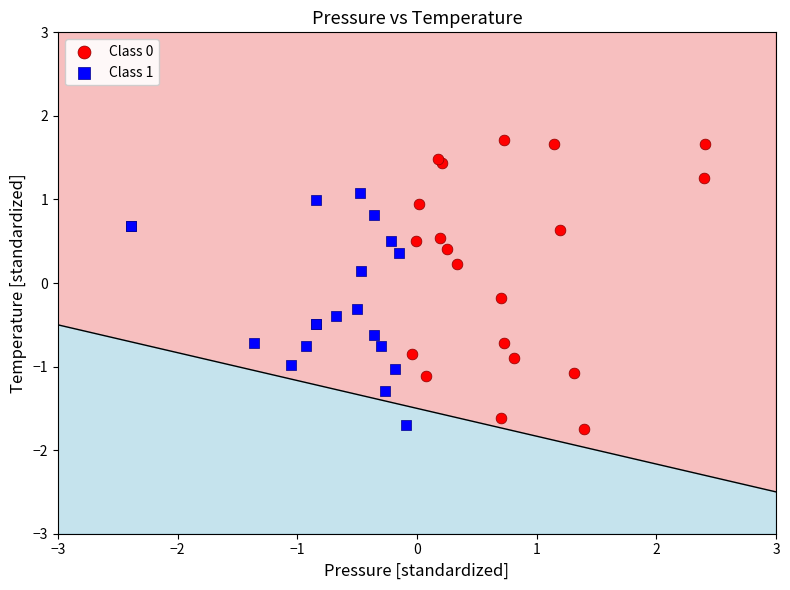

Which series reaches the maximum Y coordinate?

Class 0